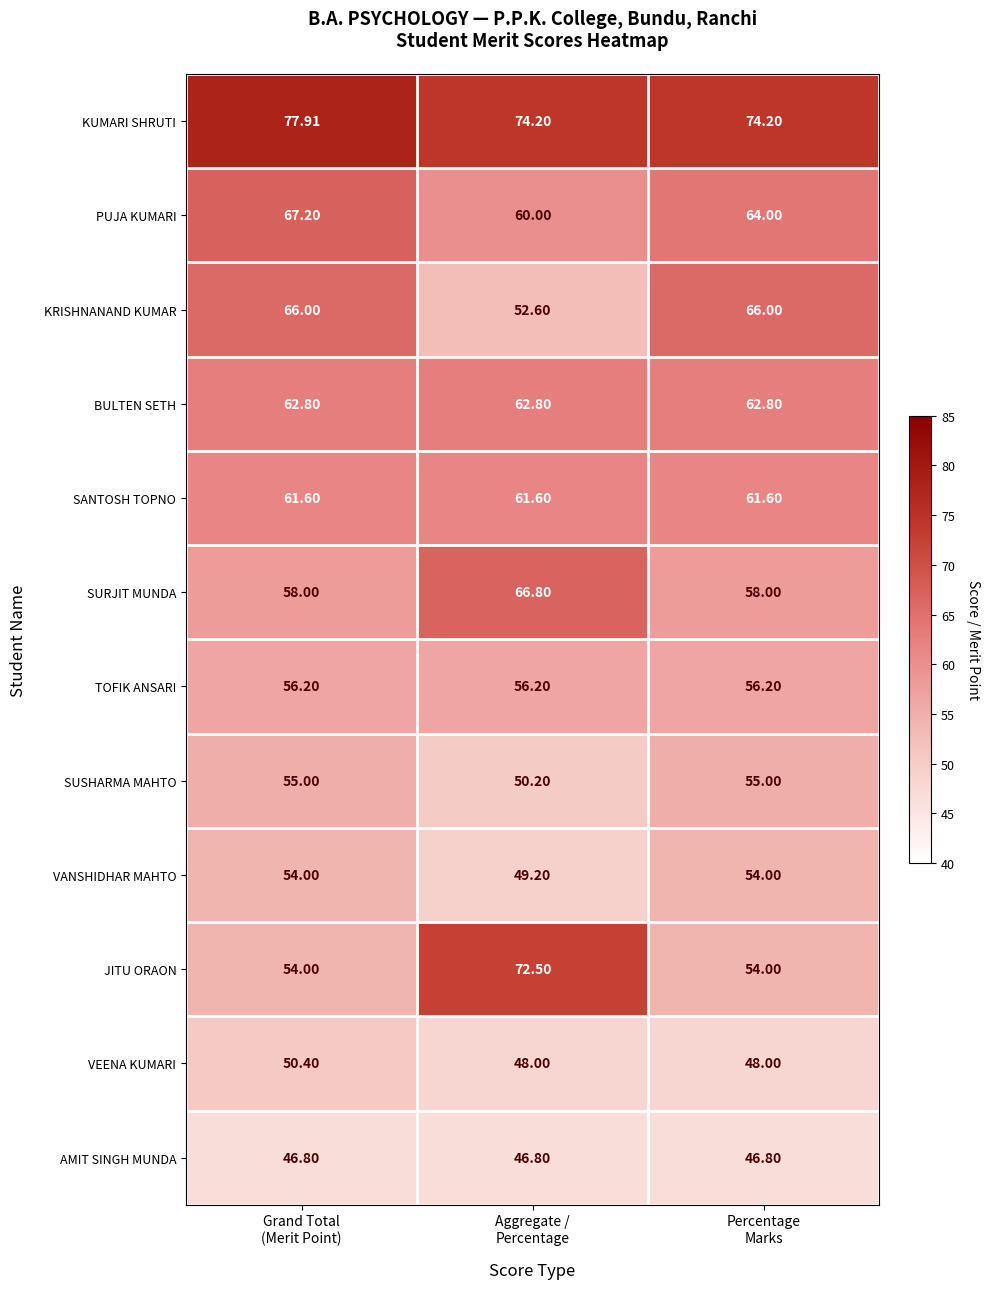

Which series has the widest spread of values?

JITU ORAON